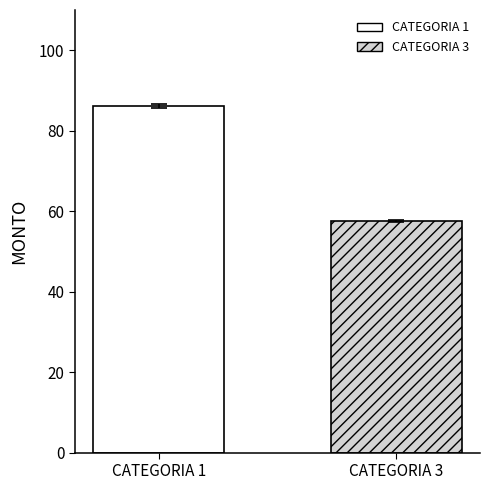

How many series are shown in this chart?

2